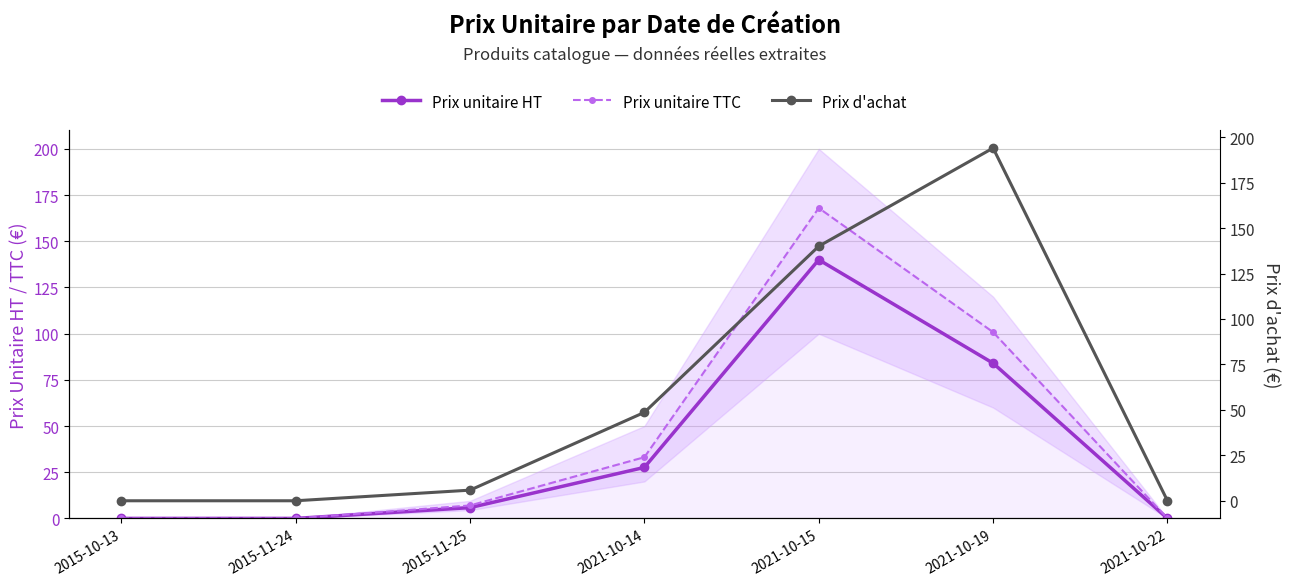

Which category has the lowest value across all series?

2015-10-13